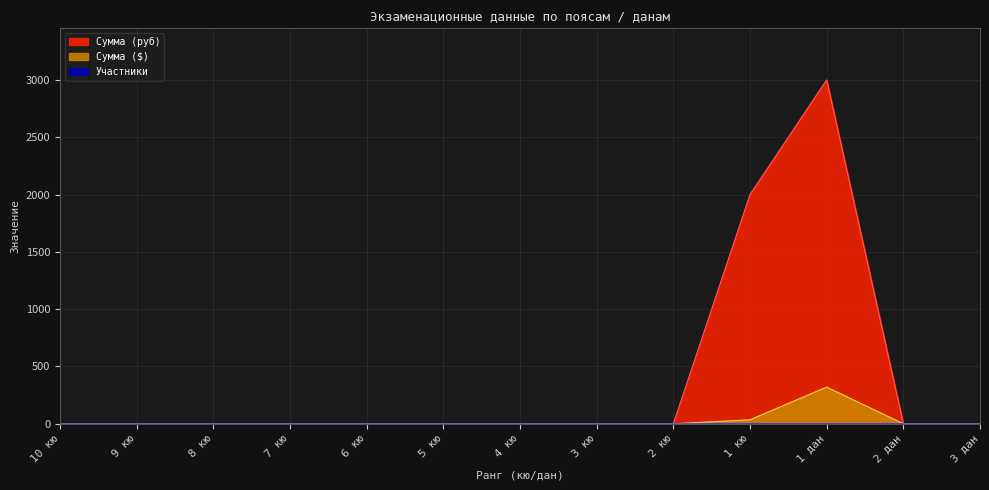

Does the chart display data point markers on the line(s)?

No